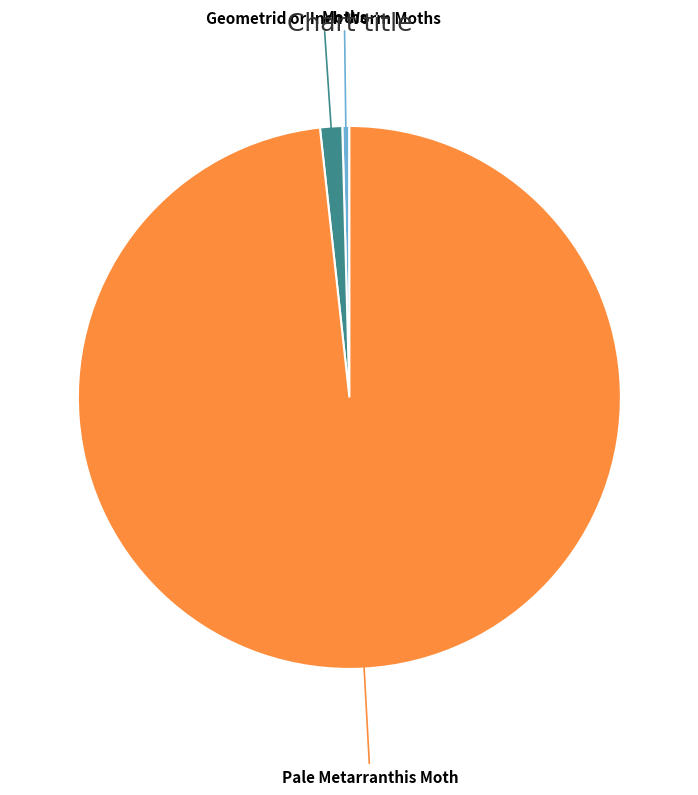

Is there a majority slice in this chart?

Yes